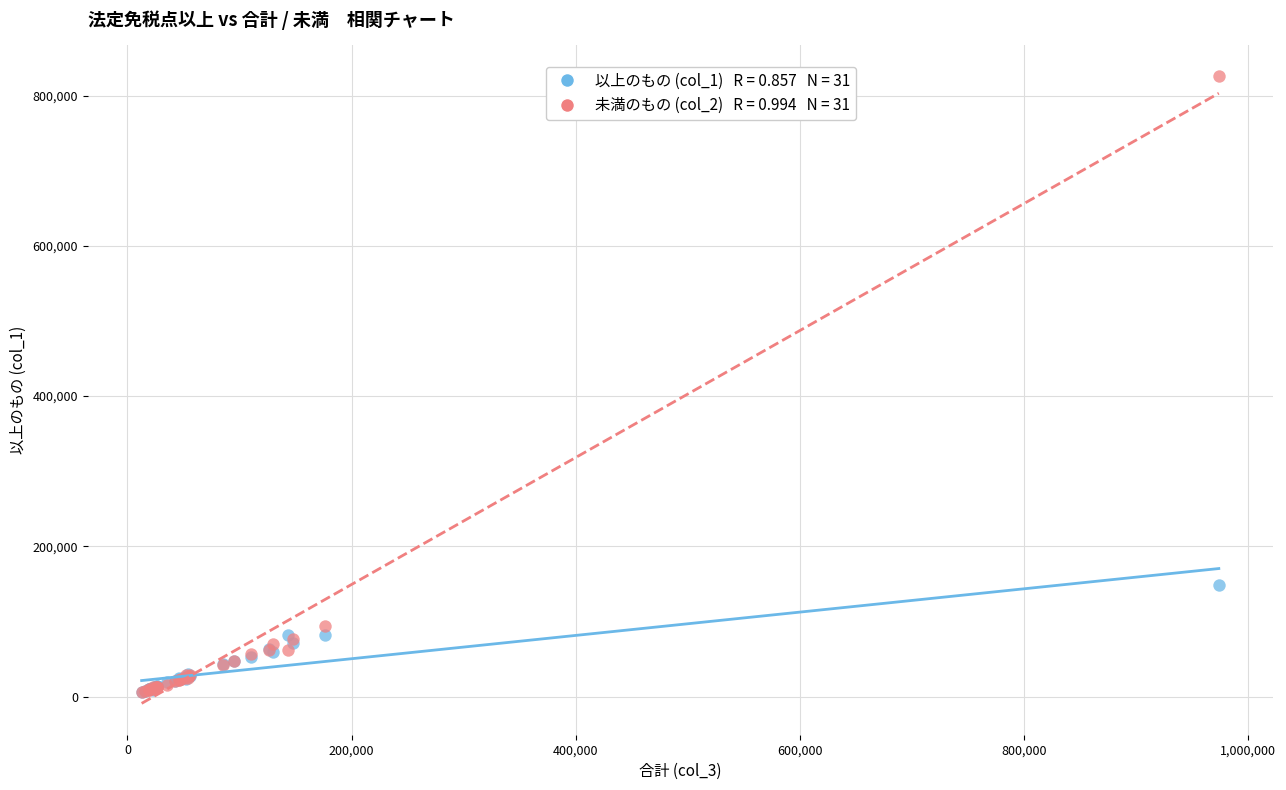

Across all series, what Y value is closest to 415861?

148210